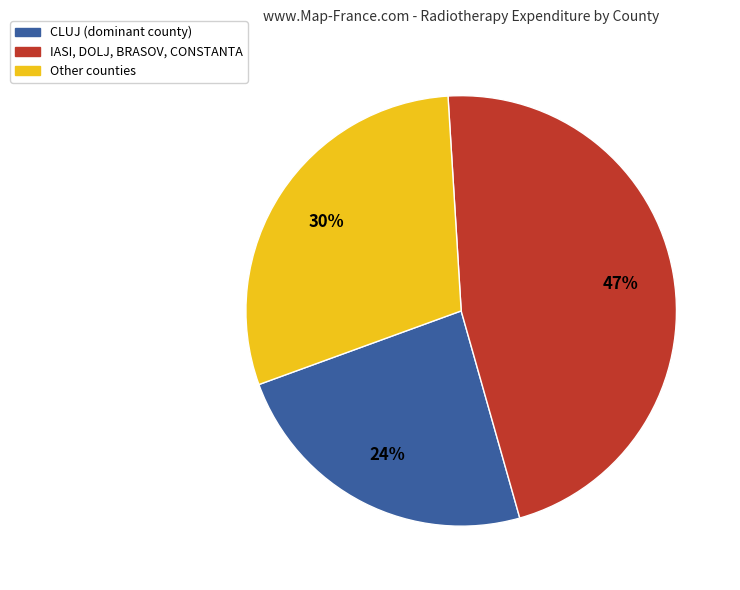

Does any single category account for the majority?

No